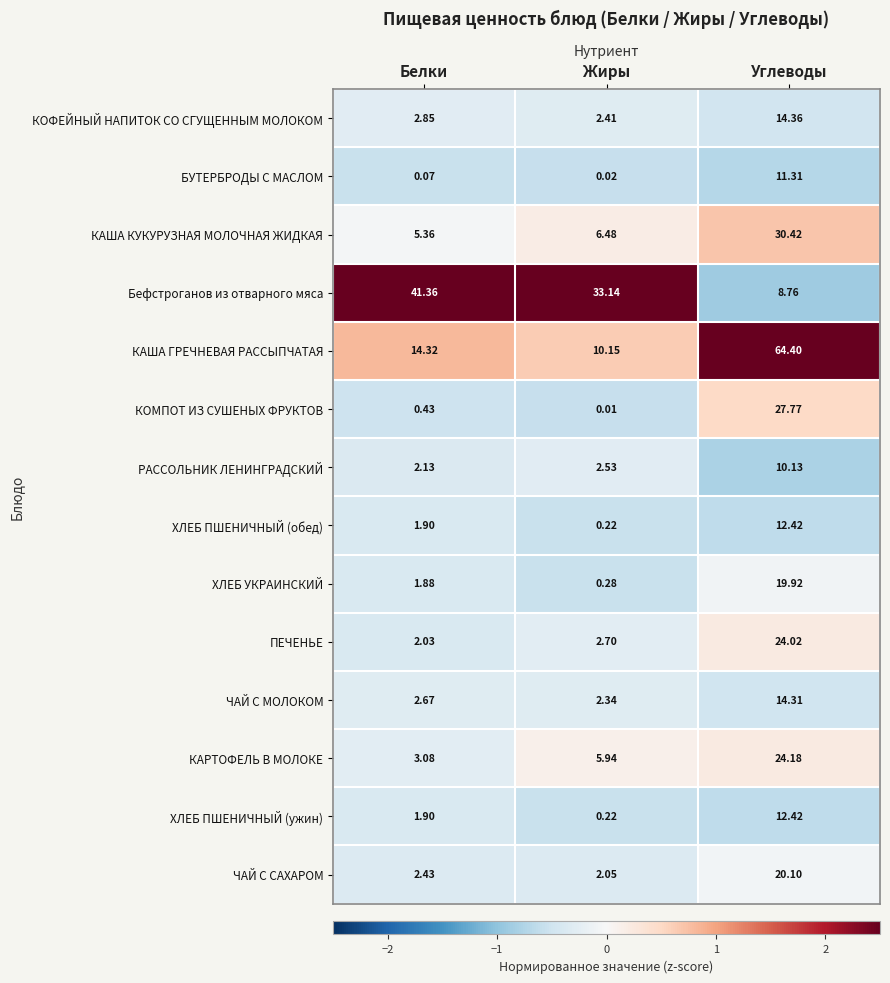

Where does the ХЛЕБ ПШЕНИЧНЫЙ (ужин) series first go above 1?

Белки